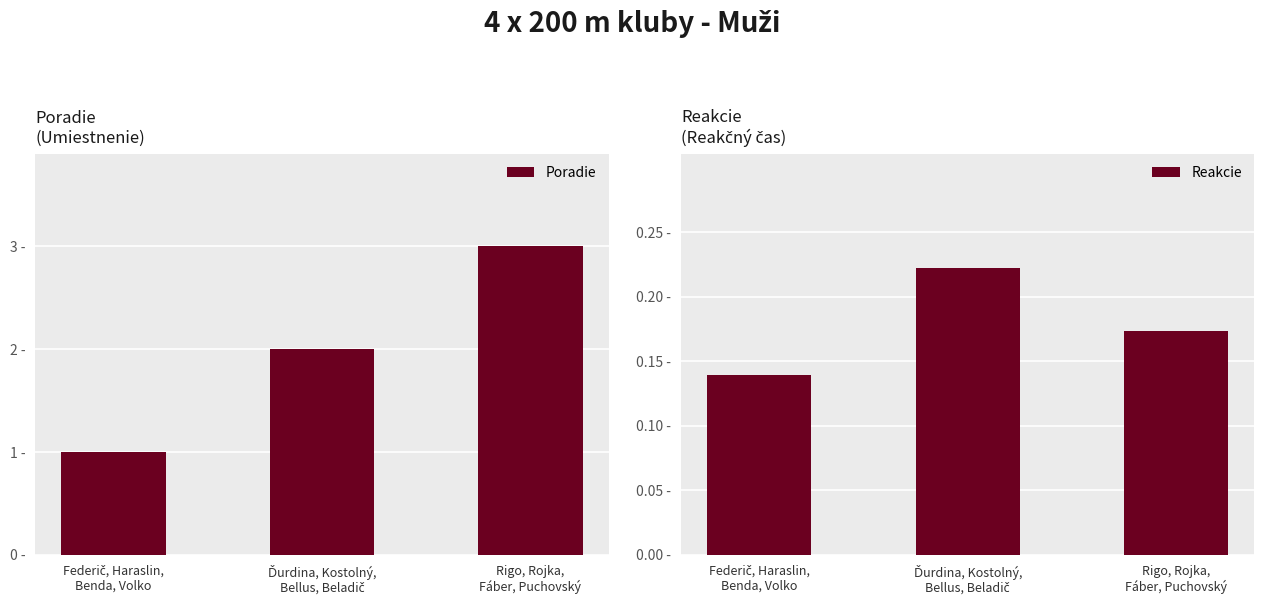

What is the label of the 1st bar from the right?

Rigo, Rojka,
Fáber, Puchovský